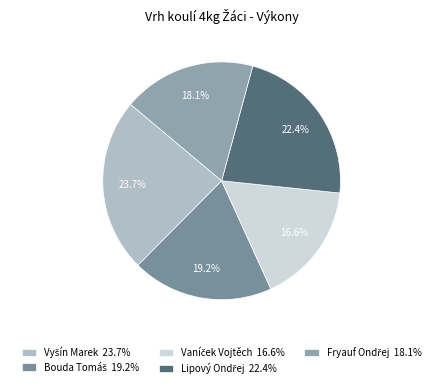

Approximately how many times larger is the value at Vyšín Marek compared to Bouda Tomáš?

1.2